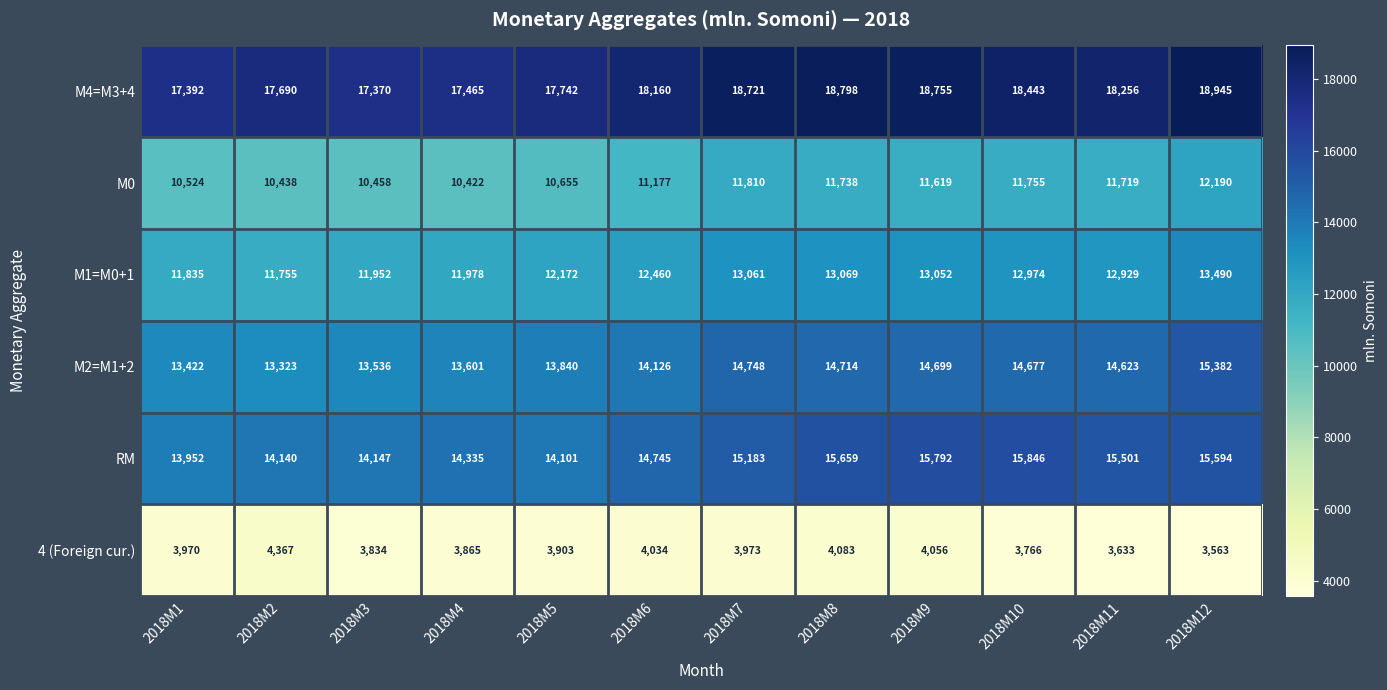

List the series in order of their peak value, lowest first.

4 (Foreign cur.), М0, М1=M0+1, М2=M1+2, RM, М4=M3+4